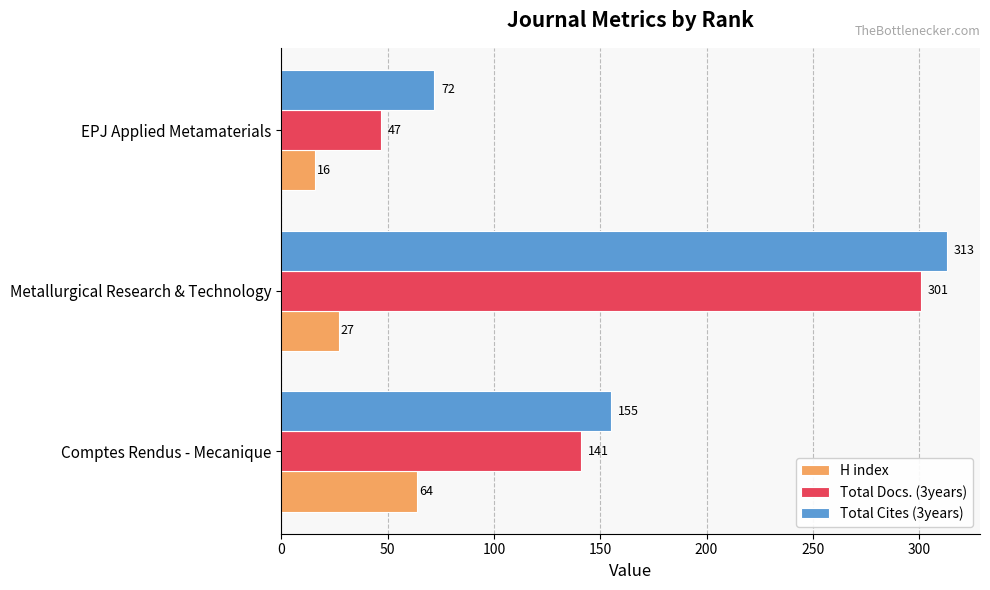

The Total Cites (3years) series shows 72 at EPJ Applied Metamaterials. True or false?

True